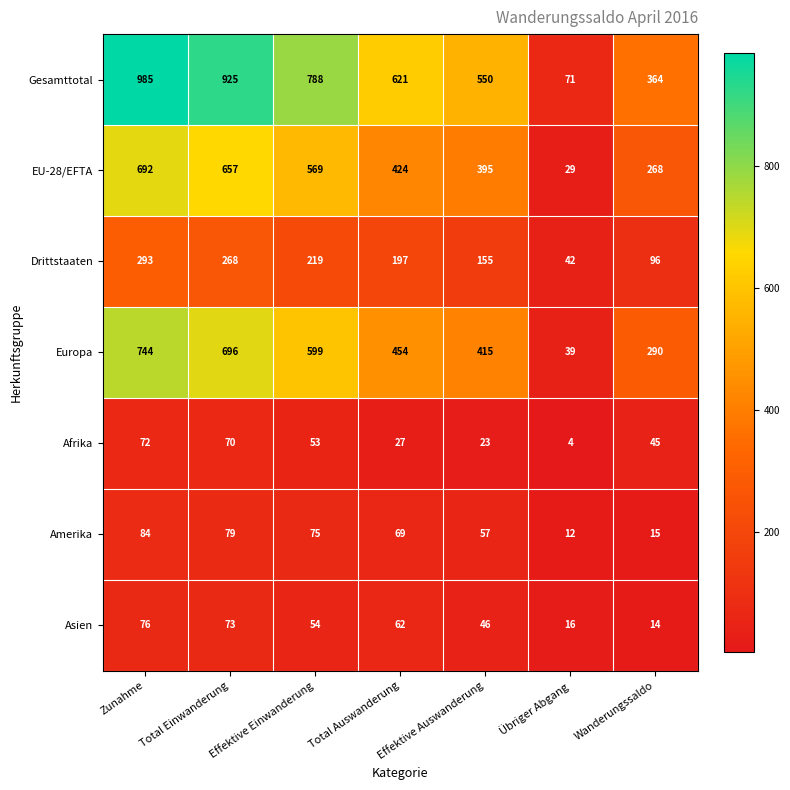

Is the value of EU-28/EFTA at Effektive Einwanderung greater than the value of Drittstaaten at Übriger Abgang?

Yes